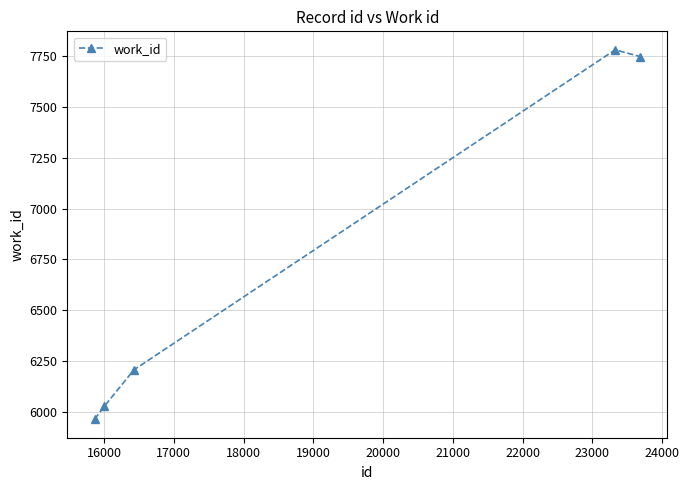

How many points are higher than both their immediate neighbors (excluding endpoints)?

1